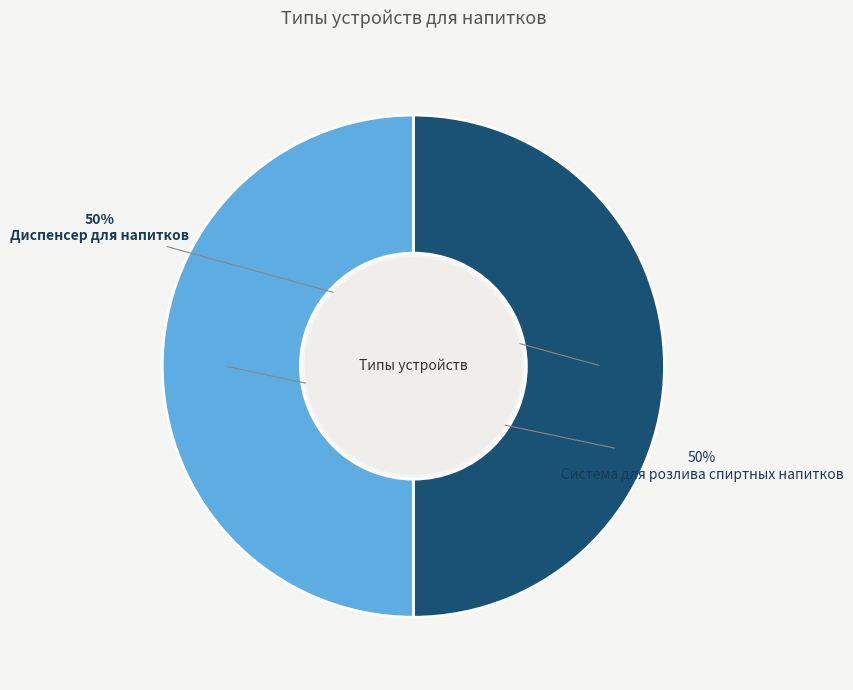

Is it true that Система для розлива спиртных напитков is 41% of the pie?

False